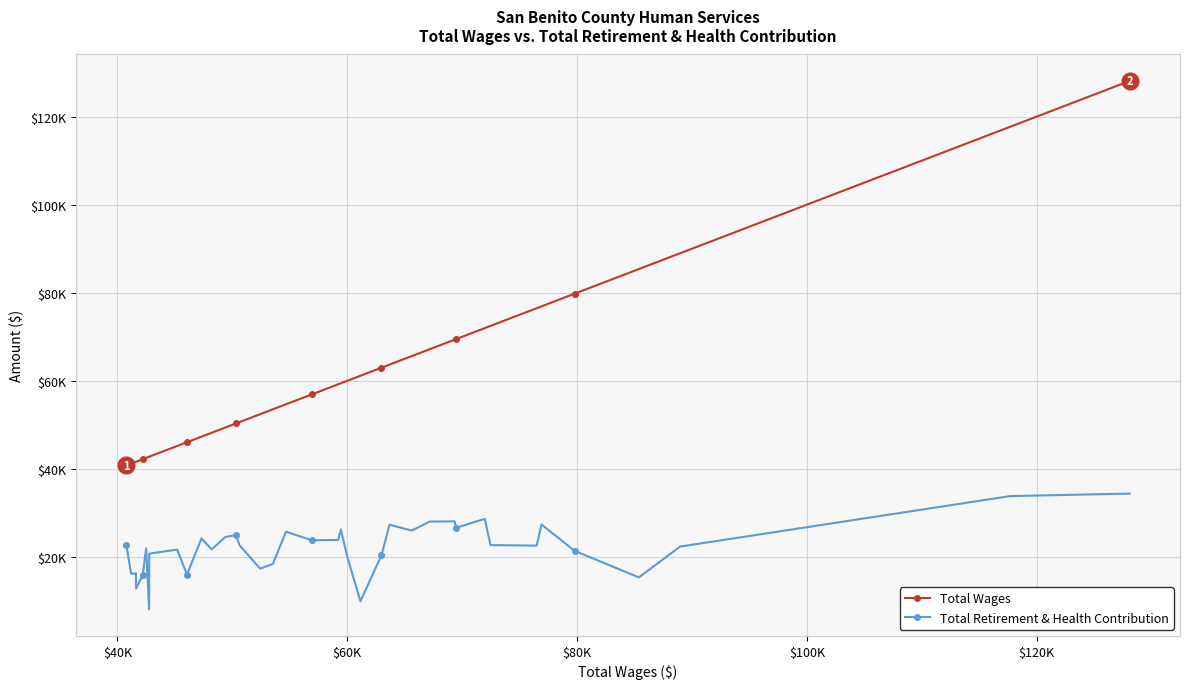

True or false: Total Retirement & Health Contribution and Total Wages intersect in this chart.

False